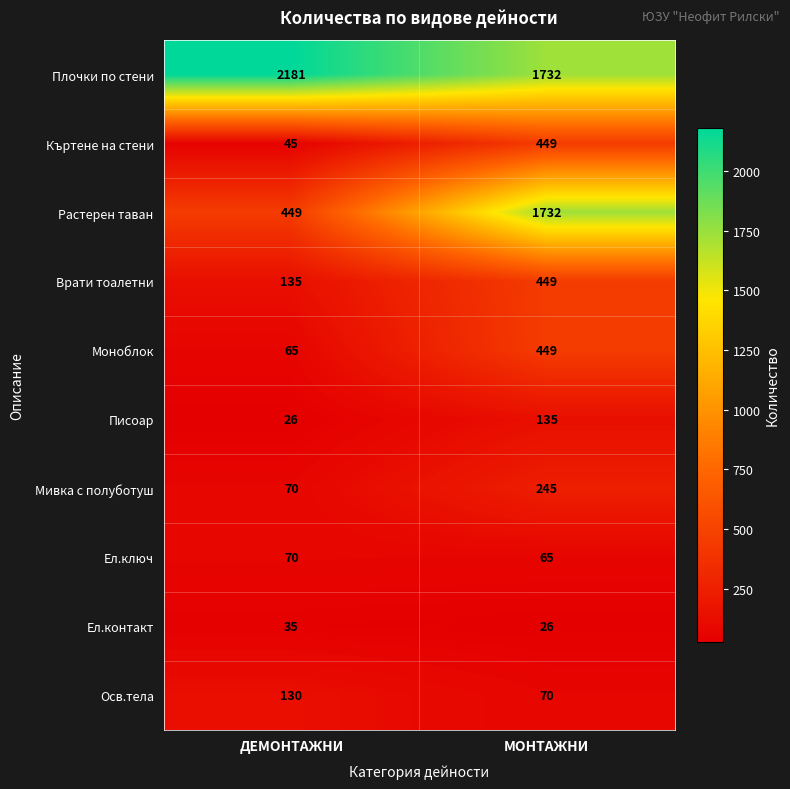

At which label does Моноблок reach its minimum?

ДЕМОНТАЖНИ